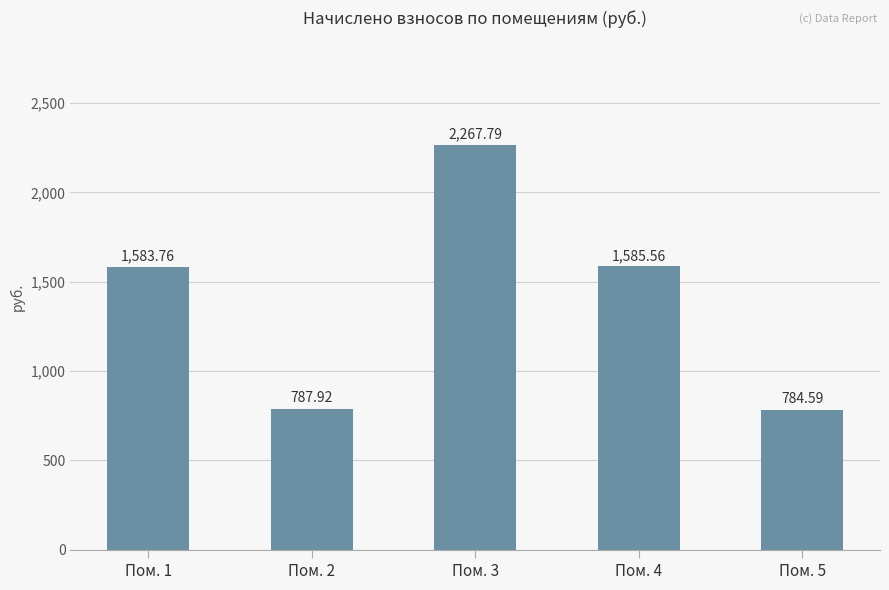

Count the number of values greater than 1583.

3